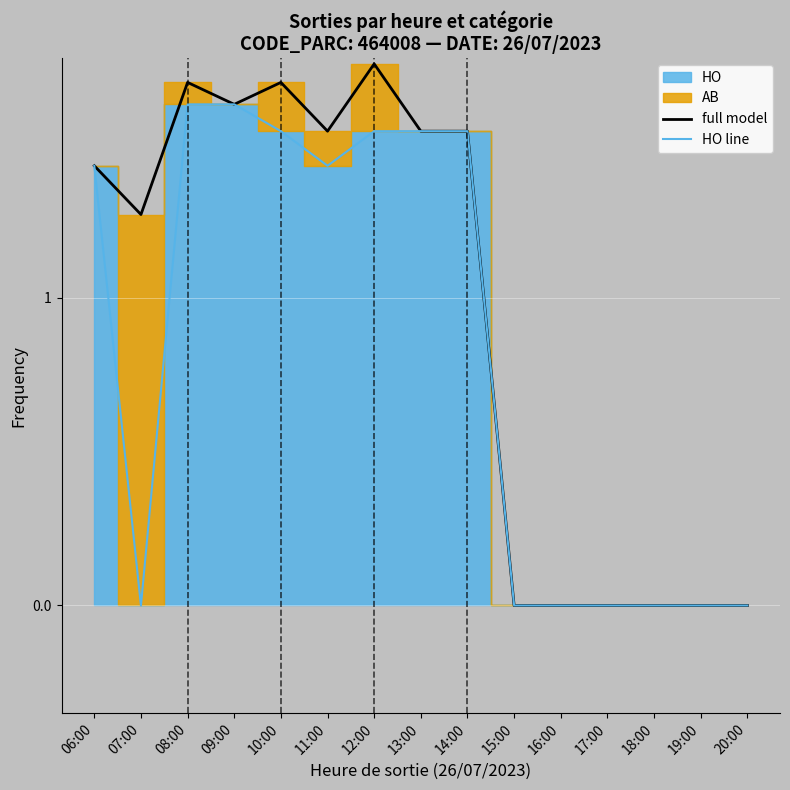

Does the chart display data point markers on the line(s)?

No